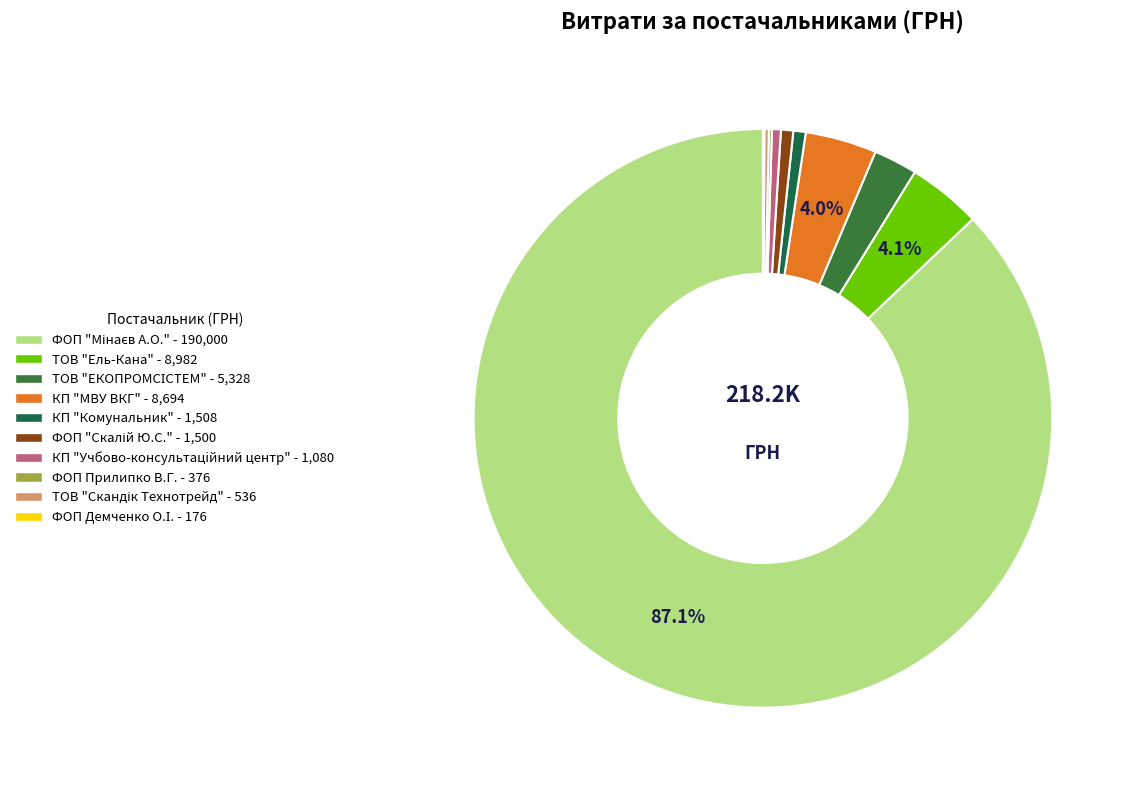

Which category has the smallest portion of the pie?

ФОП Демченко О.І.